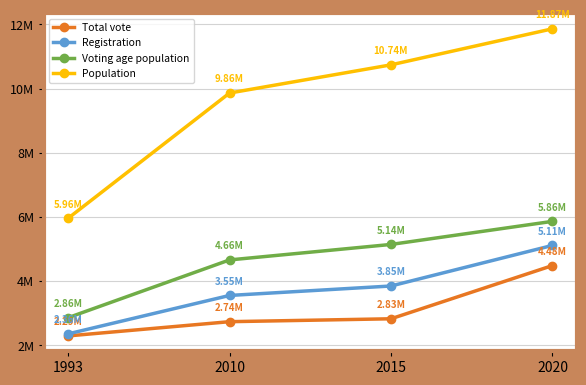

What is the greatest value displayed?

11865821